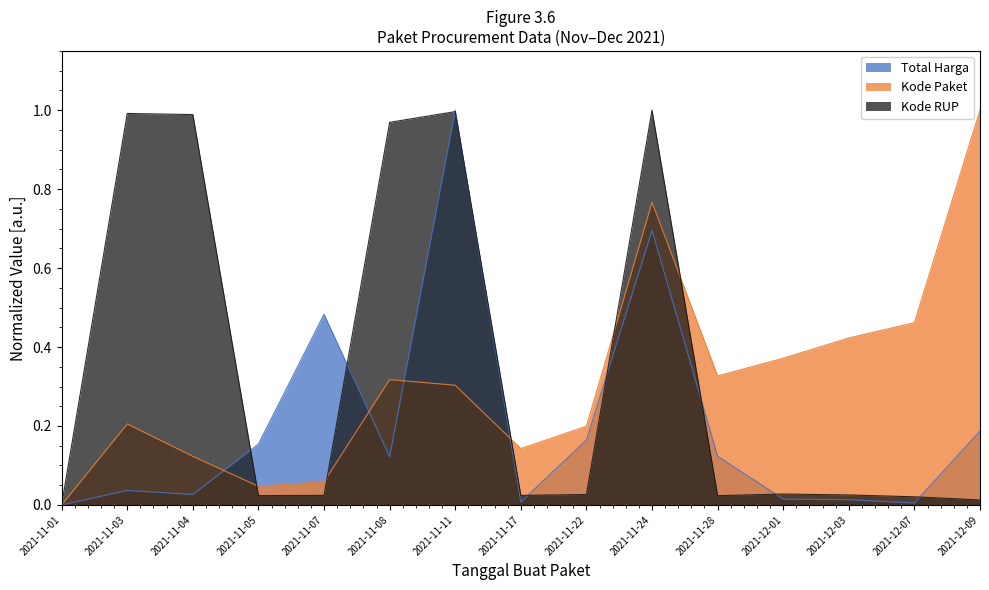

Rank the categories by Kode RUP value from highest to lowest.

2021-11-24, 2021-11-11, 2021-11-03, 2021-11-04, 2021-11-08, 2021-12-01, 2021-11-22, 2021-12-03, 2021-11-07, 2021-11-17, 2021-11-05, 2021-11-28, 2021-12-07, 2021-12-09, 2021-11-01